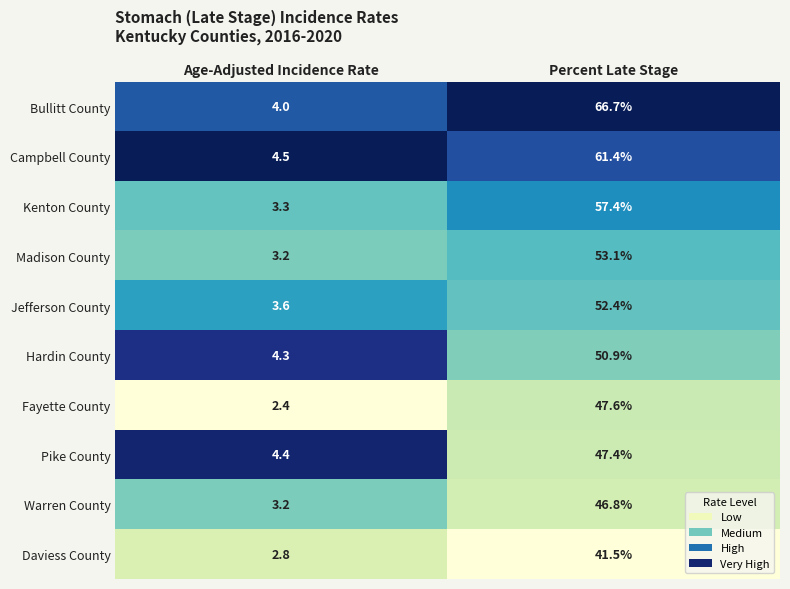

At which label does Hardin County reach its peak?

Percent Late Stage